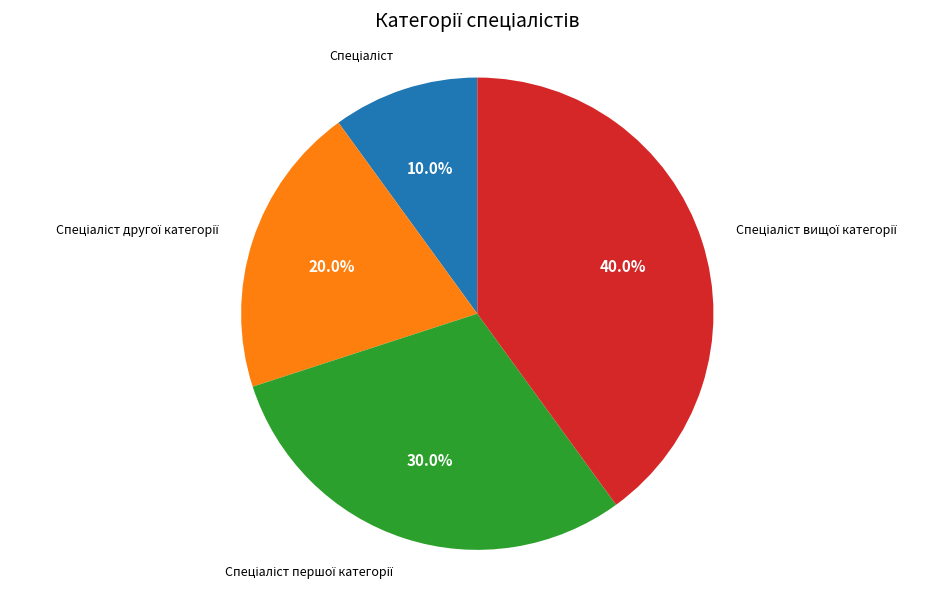

Is there a majority slice in this chart?

No